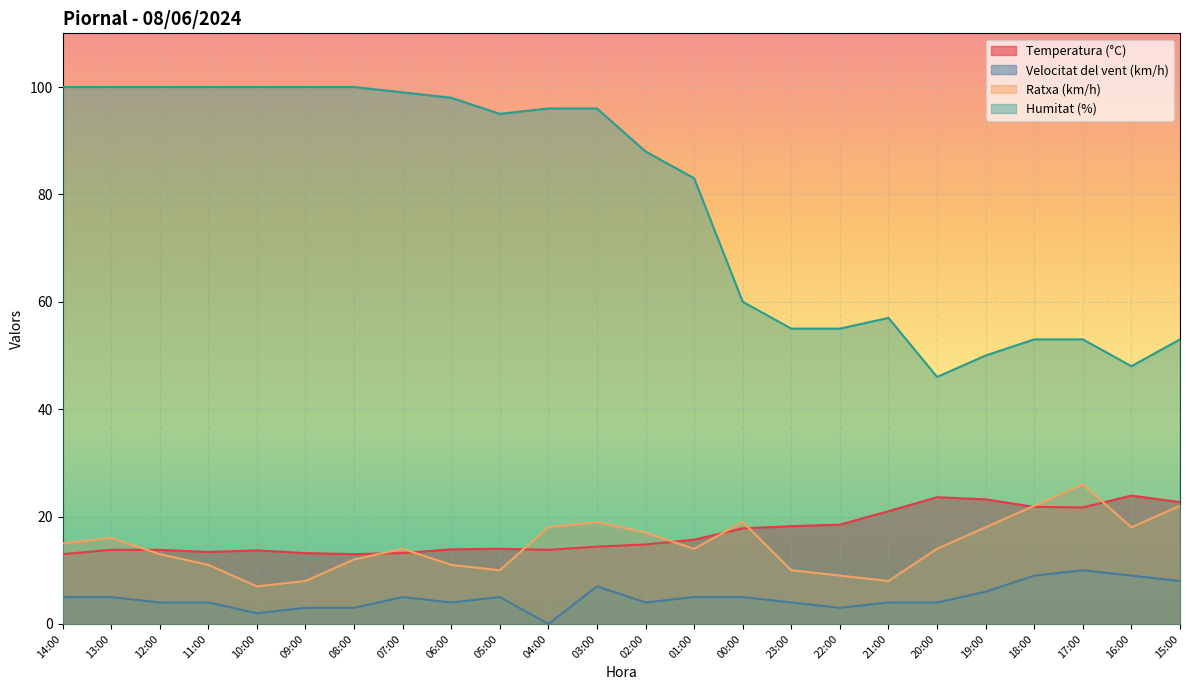

What is the sum of all Ratxa (km/h) values?

351.0